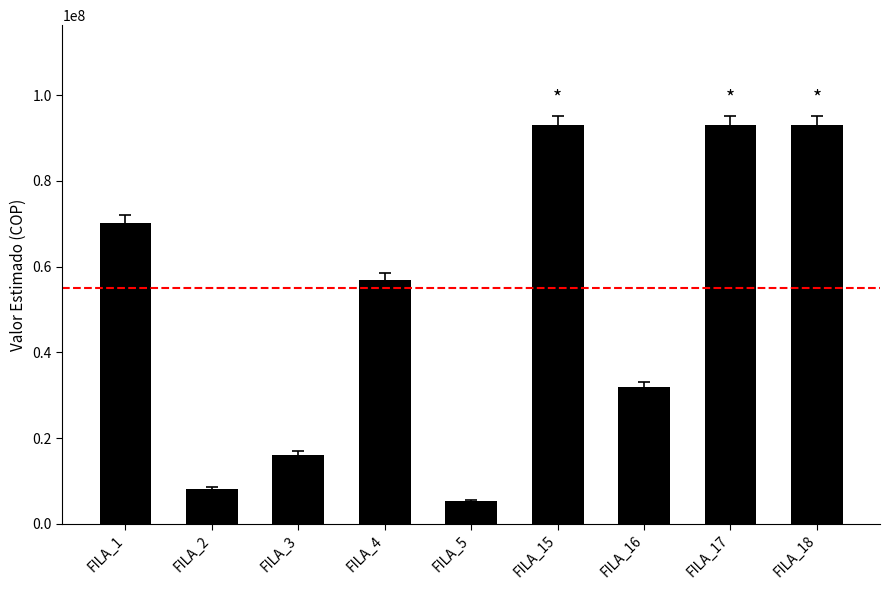

Where does the data first go above 56977200?

FILA_1